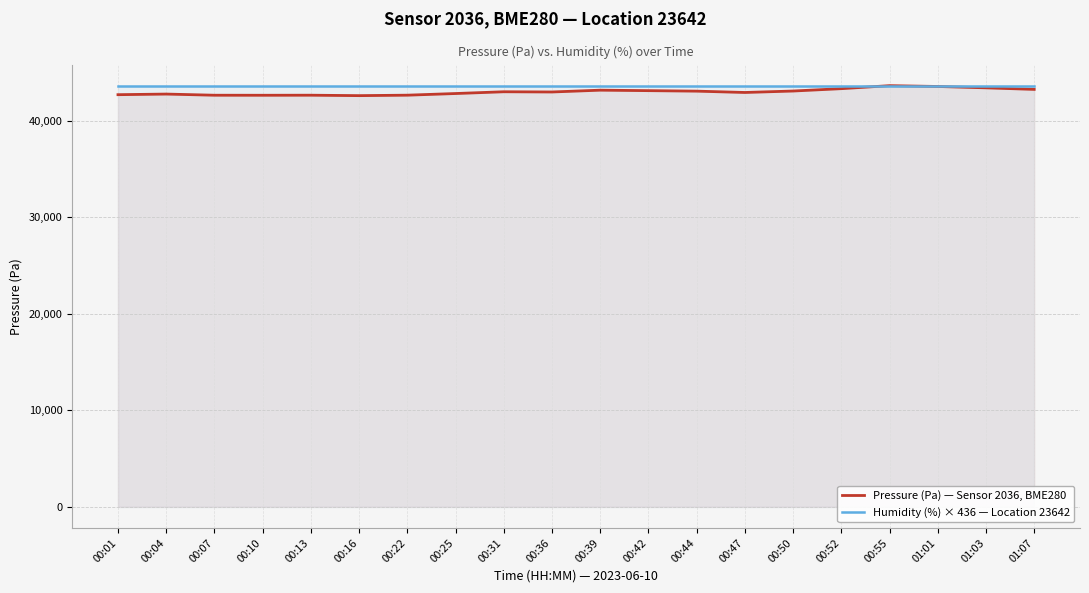

Where do Pressure (Pa) — Sensor 2036, BME280 and Humidity (%) × 436 — Location 23642 first cross each other?

00:52 and 00:55